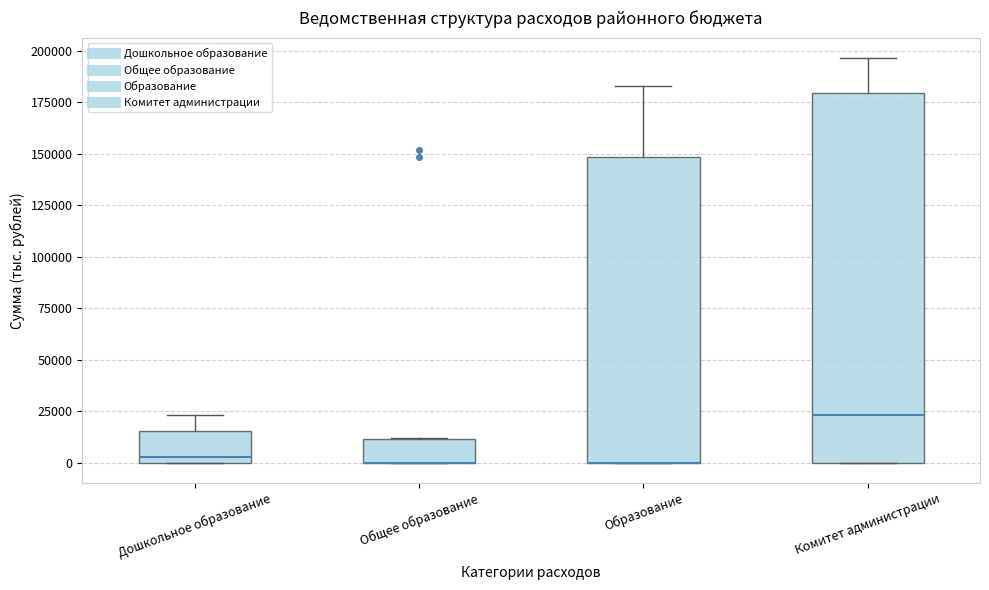

Reading left to right, read every box against the y-axis: the position of its median line, the range the box covers, and the ends of its whiskers. The values are not printed on the chart, so give them approximately, as read against the axis.

Дошкольное образование: median 5000, box 0 to 15000, whiskers 0 to 25000
Общее образование: median 0 (drawn on the box's lower edge), box 0 to 10000, whiskers 0 to 10000
Образование: median 0 (drawn on the box's lower edge), box 0 to 150000, whiskers 0 to 185000
Комитет администрации: median 25000, box 0 to 180000, whiskers 0 to 195000